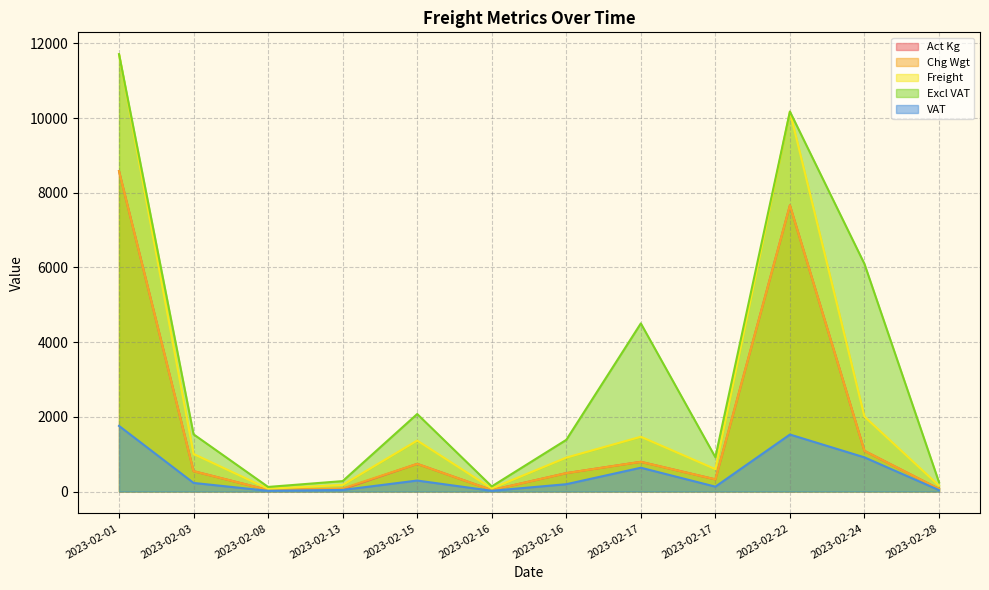

At which category is the sum across all series the highest?

2023-02-01